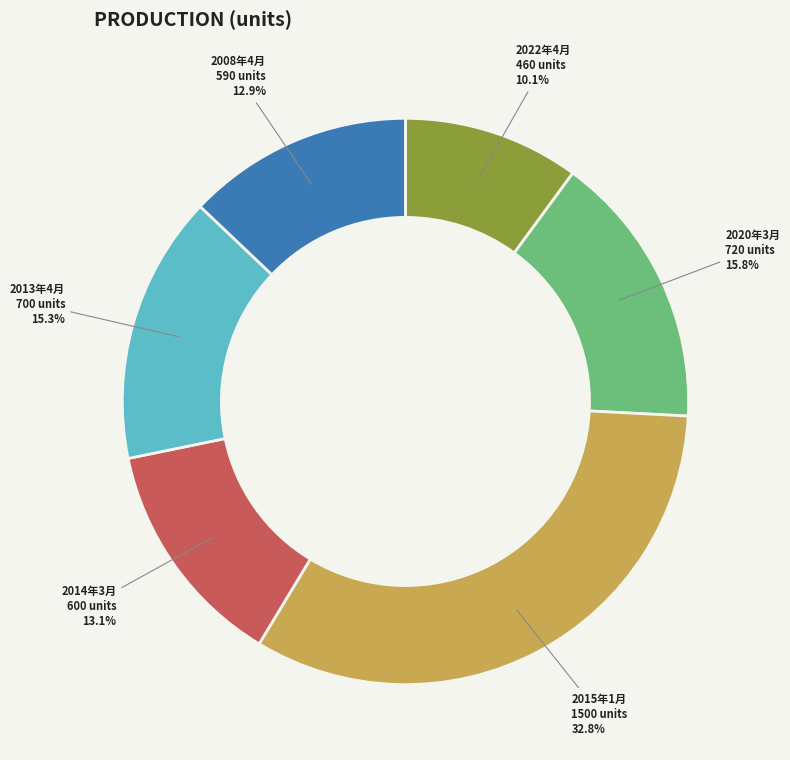

What portion of the pie excludes 2014年3月?

86.9%